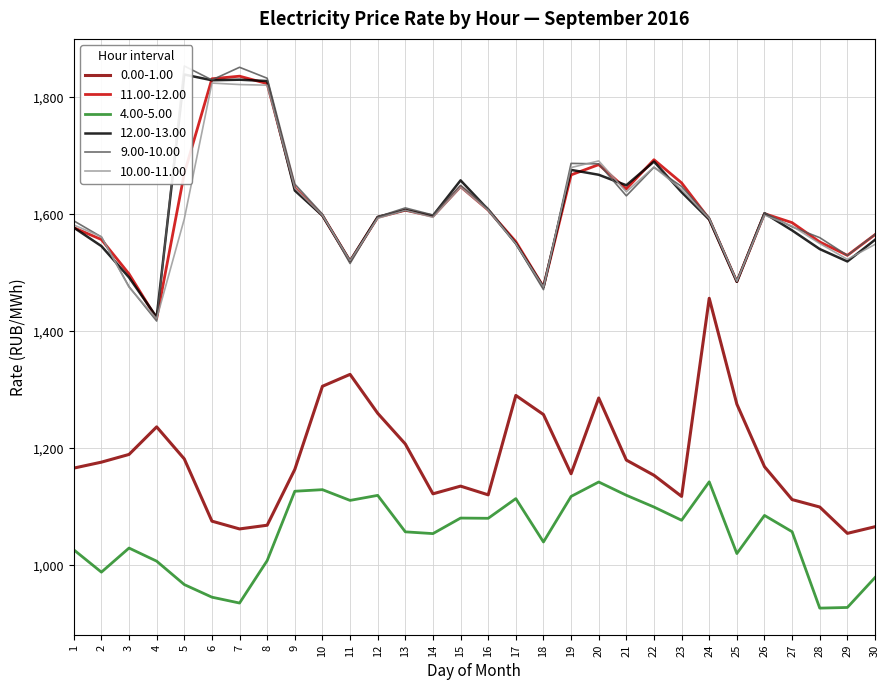

Rank the series by their maximum value, from lowest to highest.

4.00-5.00, 0.00-1.00, 10.00-11.00, 11.00-12.00, 12.00-13.00, 9.00-10.00